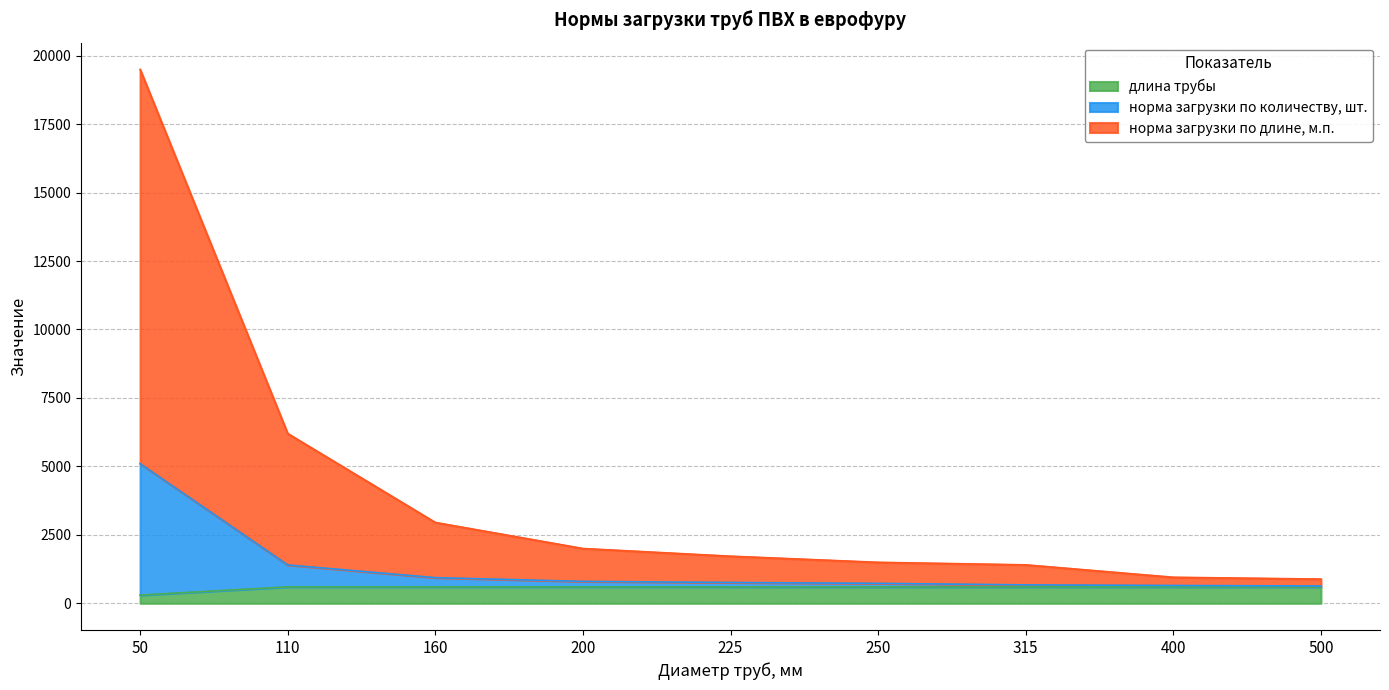

Which label corresponds to the smallest value in the chart?

50